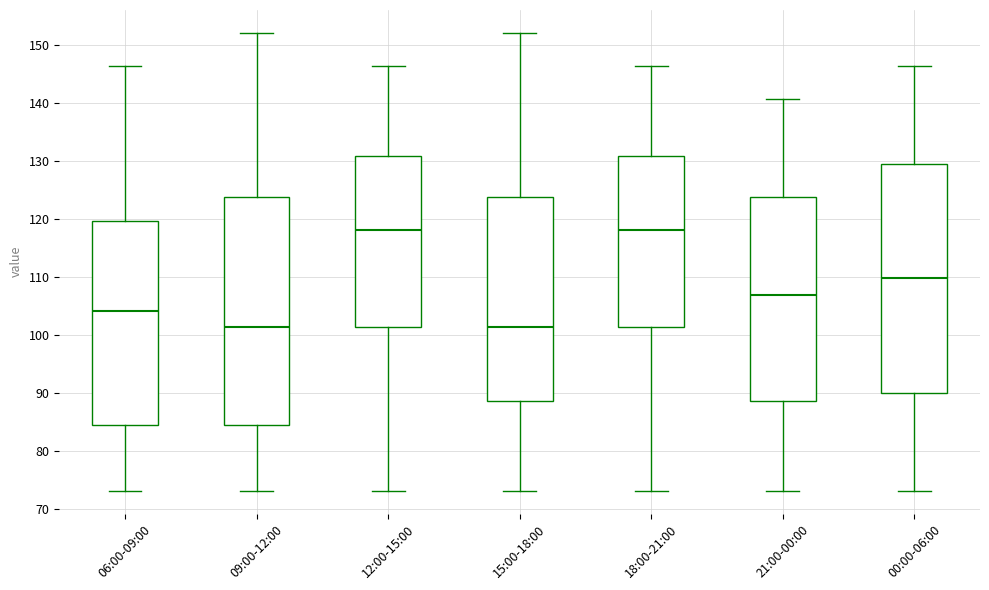

Where does the upper whisker of the box for 09:00-12:00 end on the y-axis? The values are not printed on the chart, so give them approximately, as read against the axis.

152